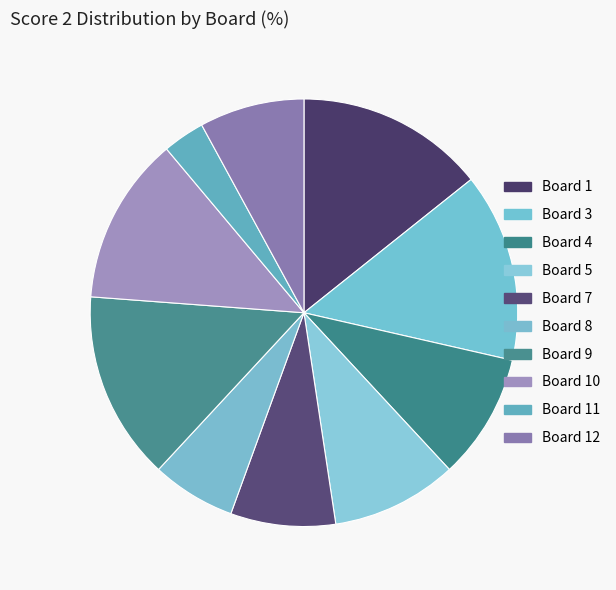

How many segments does this pie chart have?

10